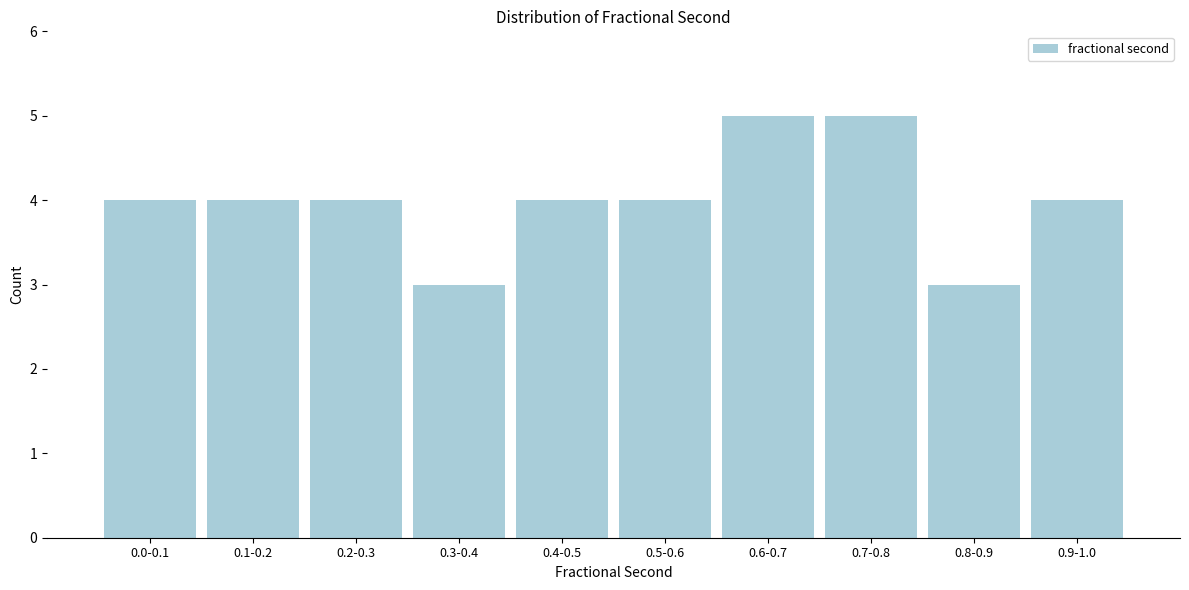

Reading left to right, transcribe all the data shown in this chart.

0.0-0.1=4	0.1-0.2=4	0.2-0.3=4	0.3-0.4=3	0.4-0.5=4	0.5-0.6=4	0.6-0.7=5	0.7-0.8=5	0.8-0.9=3	0.9-1.0=4